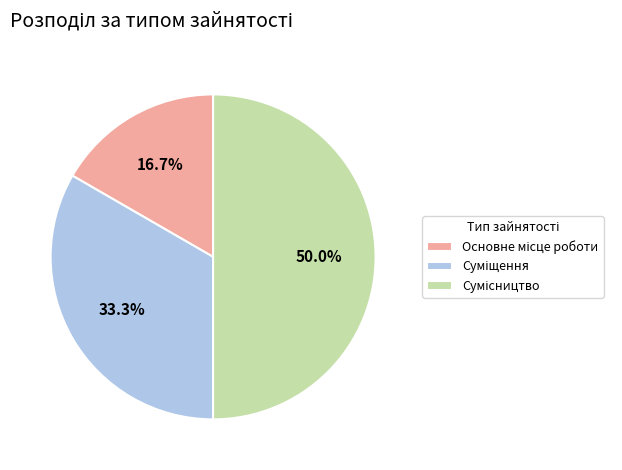

To the nearest percent, what is the combined percentage of Сумісництво and Основне місце роботи?

67%